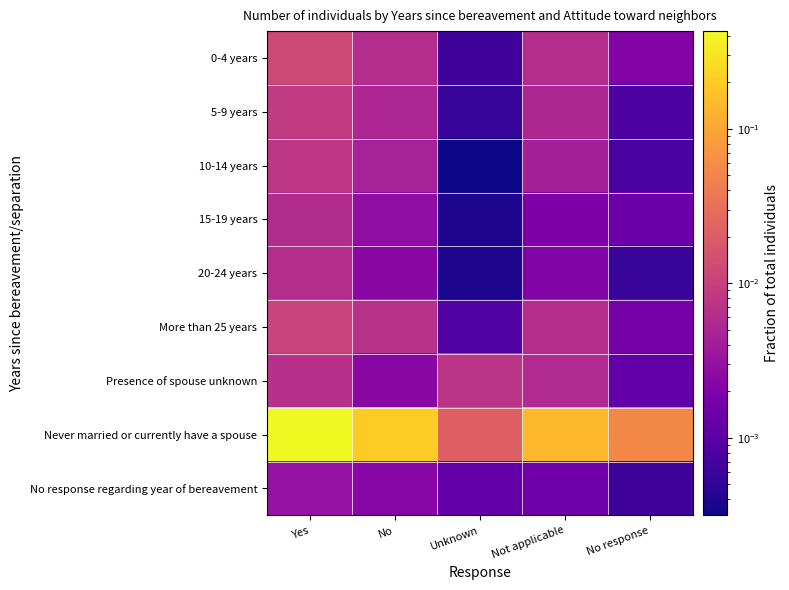

What is the greatest value displayed?

0.4